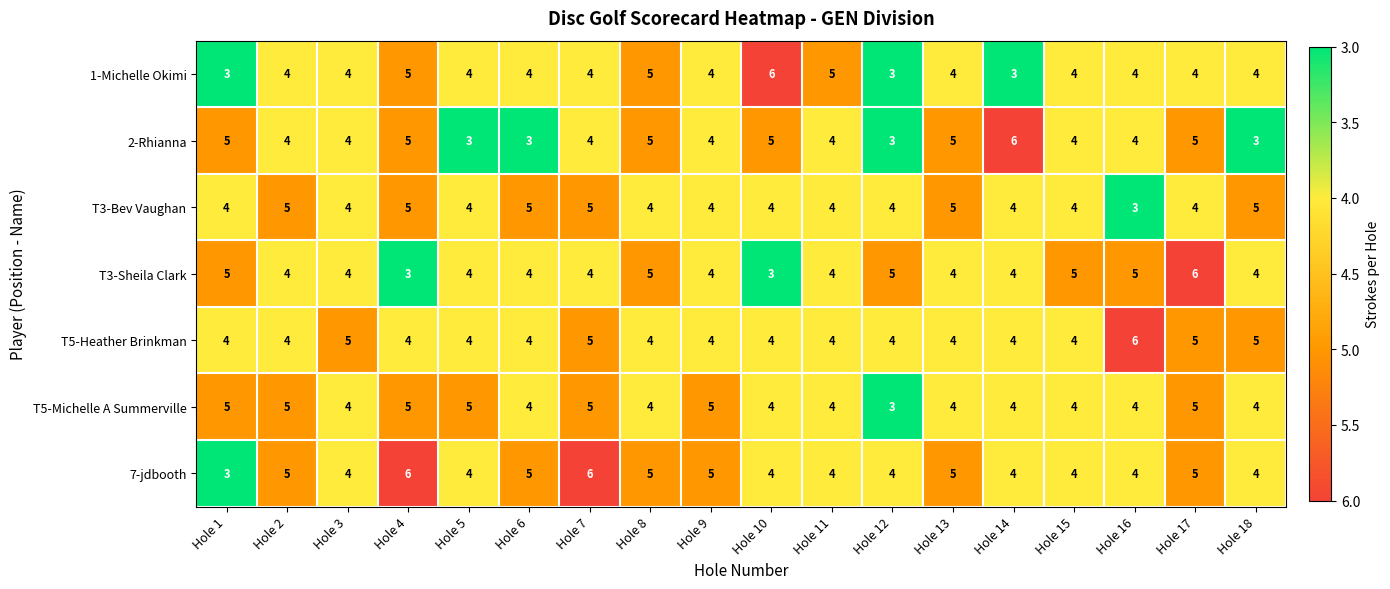

Which series has the largest total across all categories?

7-jdbooth